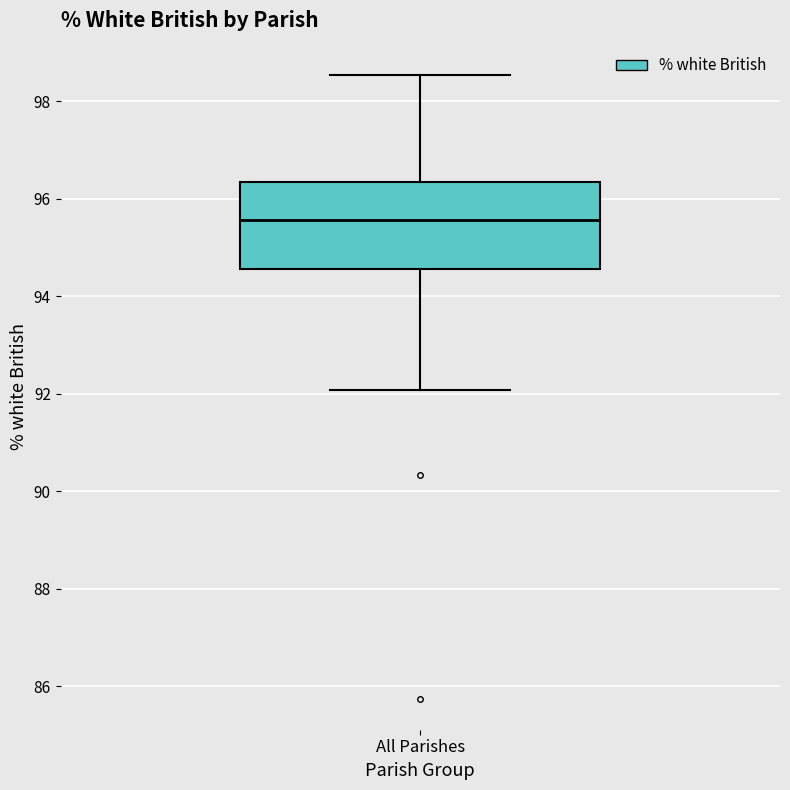

Read this box plot against the y-axis: the position of the median line, the range covered by the box, and the ends of both whiskers. The values are not printed on the chart, so give them approximately, as read against the axis.

median 95.6, box 94.6 to 96.4, whiskers 92.0 to 98.6